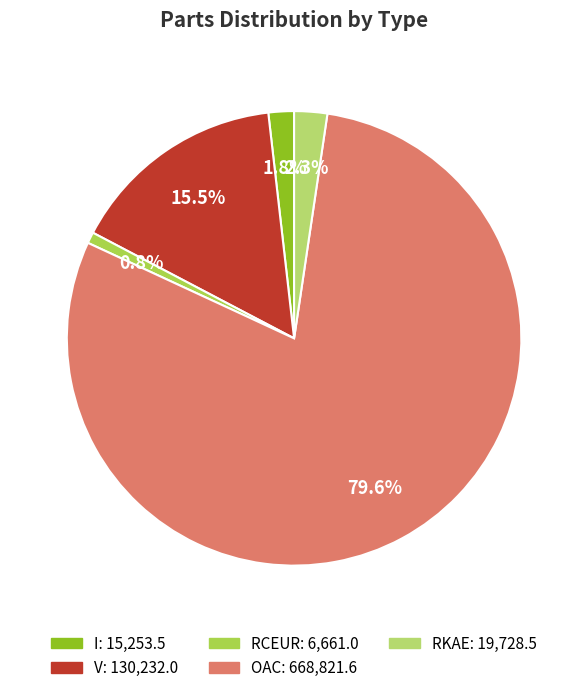

What portion of the pie excludes V?

84.5%